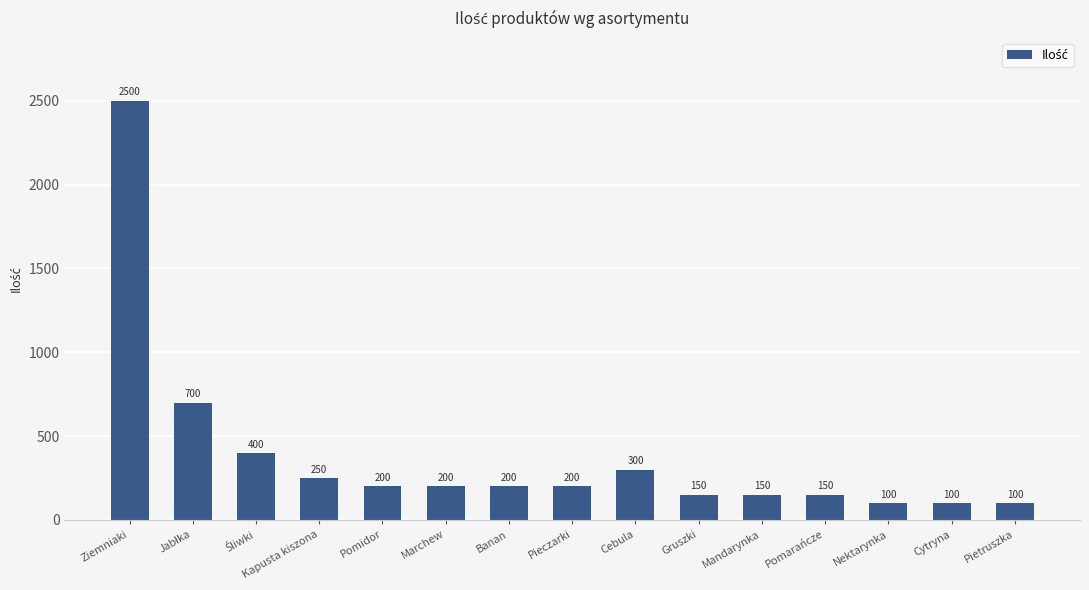

How many categories are shown in the chart?

15